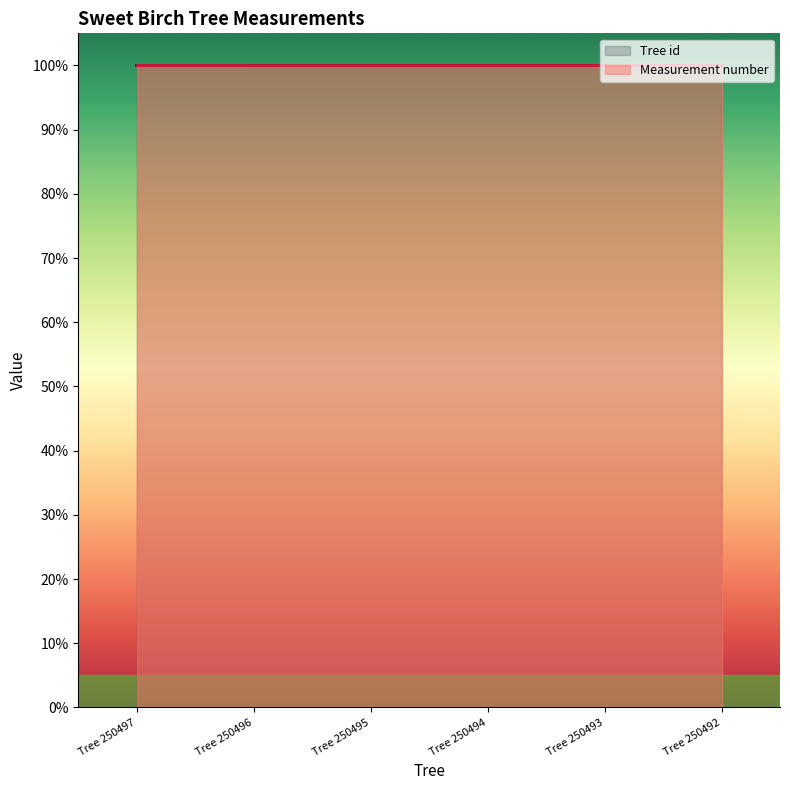

The chart shows a value of 100.0 at Tree 250495. True or false?

True